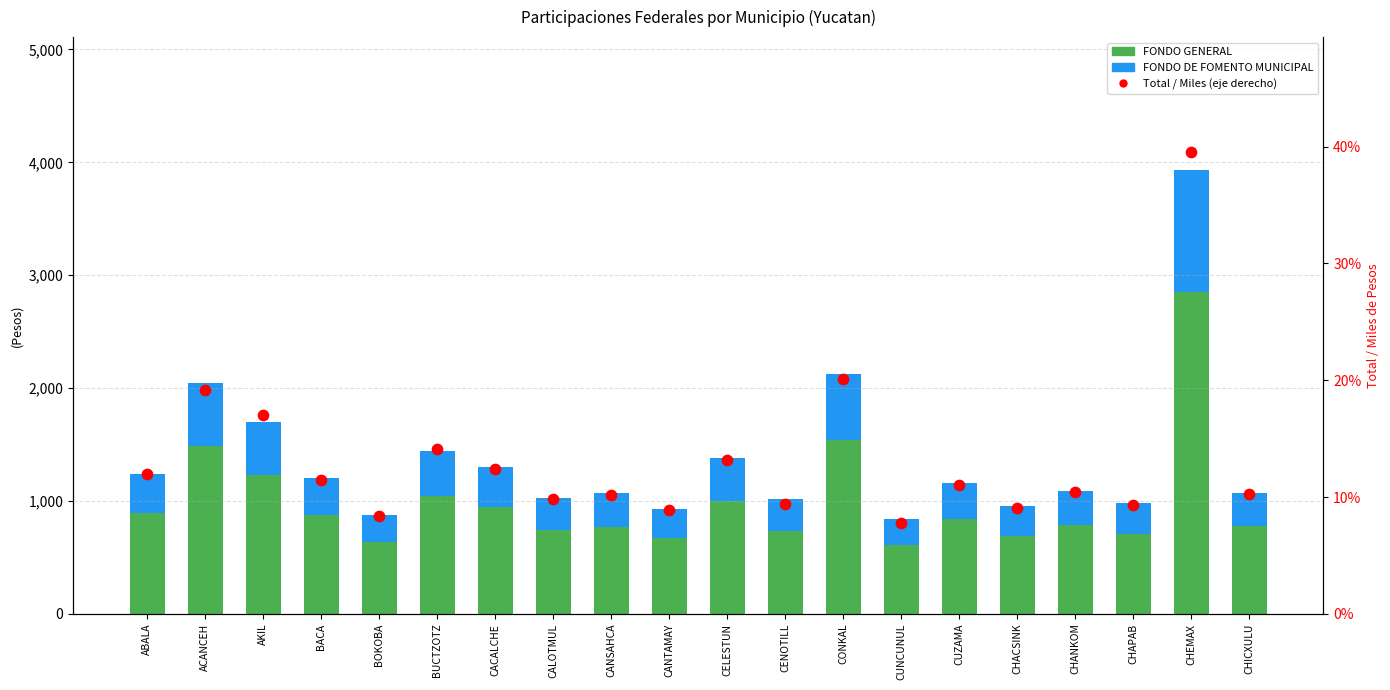

Which series has the largest total across all categories?

FONDO GENERAL